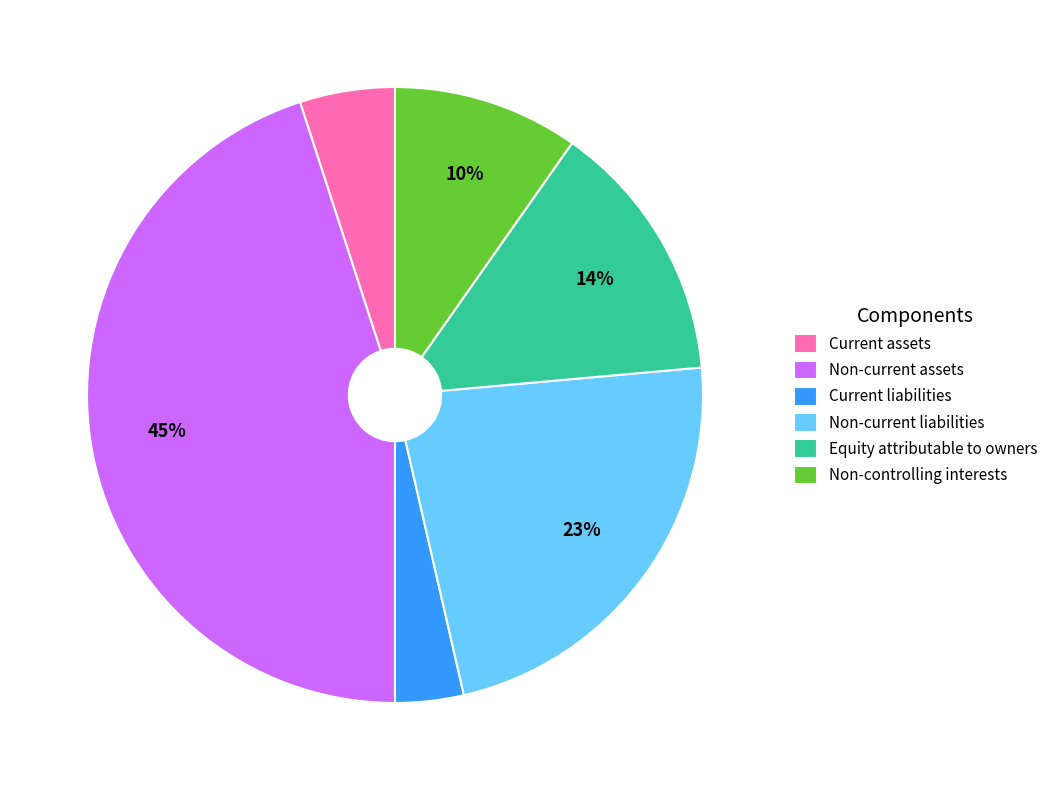

Rank the categories by value from lowest to highest.

Current liabilities, Current assets, Non-controlling interests, Equity attributable to owners, Non-current liabilities, Non-current assets